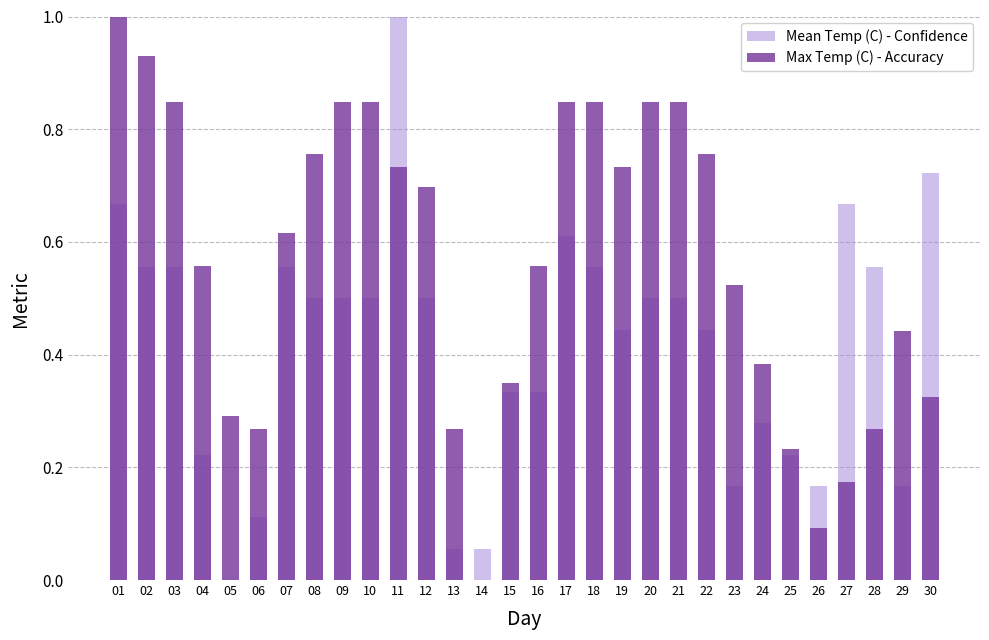

What is the difference between the maximum and minimum values in the Mean Temp (C) - Confidence series?

1.0